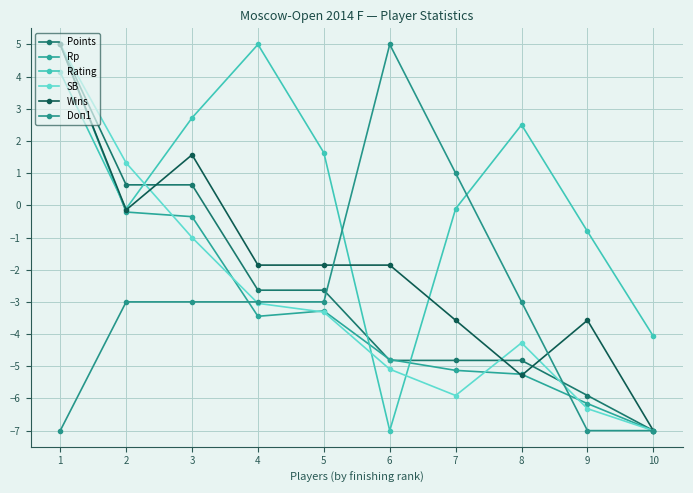

Where is the first local maximum for Rating?

4